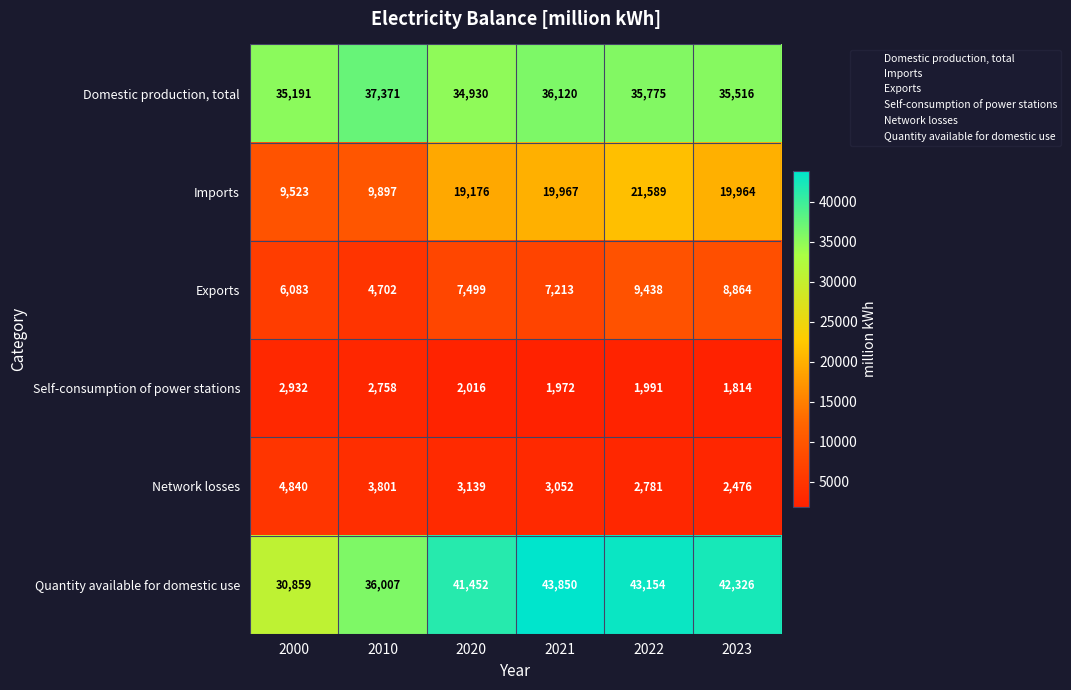

True or false: Quantity available for domestic use has a value of 36007 at 2010.

True